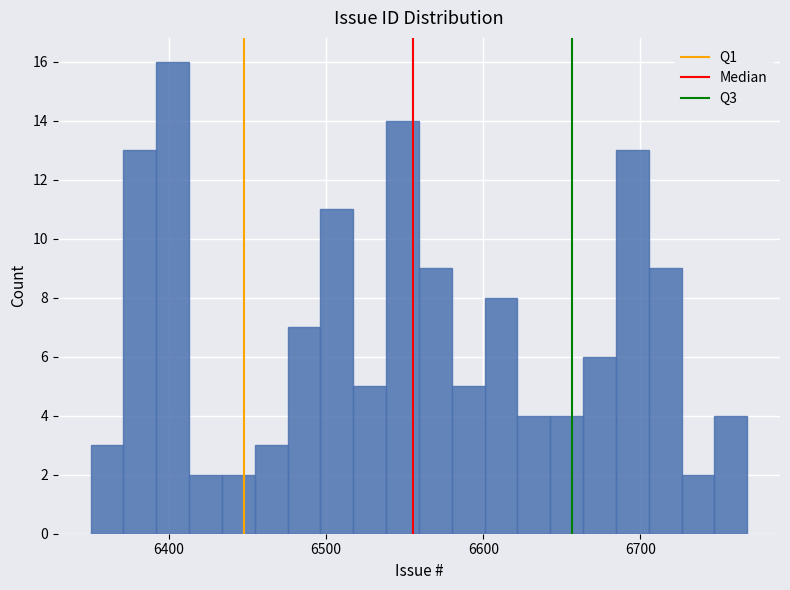

Read against the x-axis, roughly where is the centre of the tallest bar?

6400